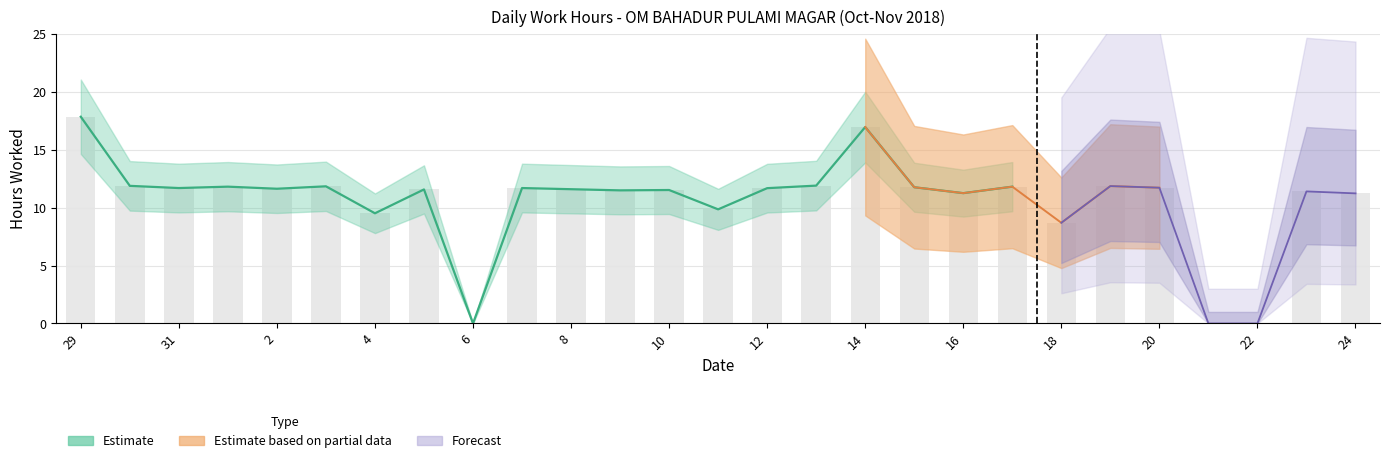

What is the greatest value displayed?

17.9